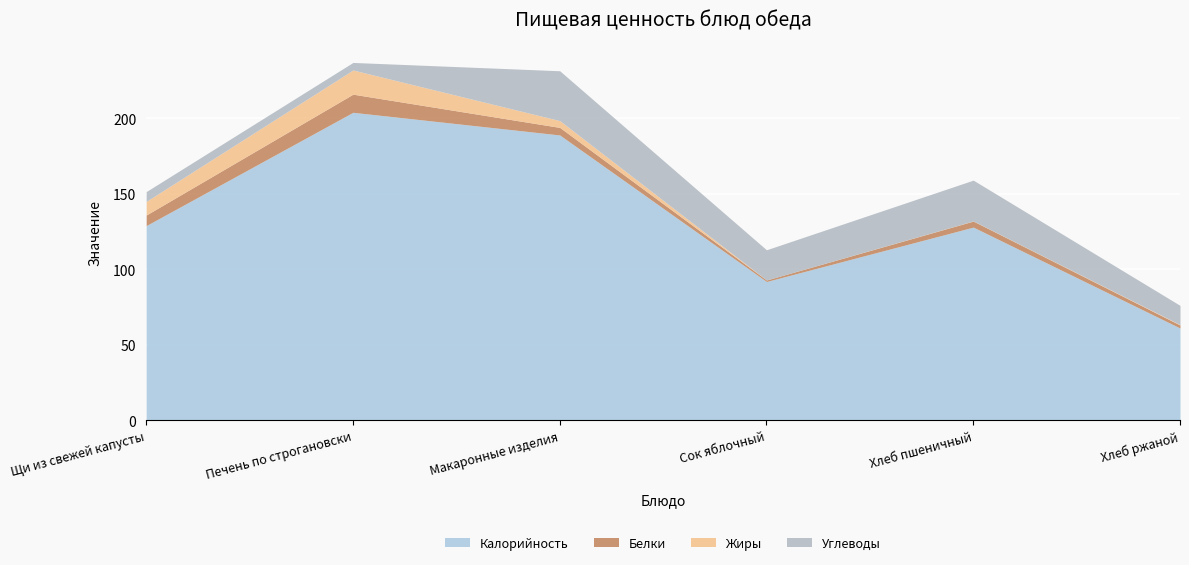

How many values in the Белки series exceed 5?

2